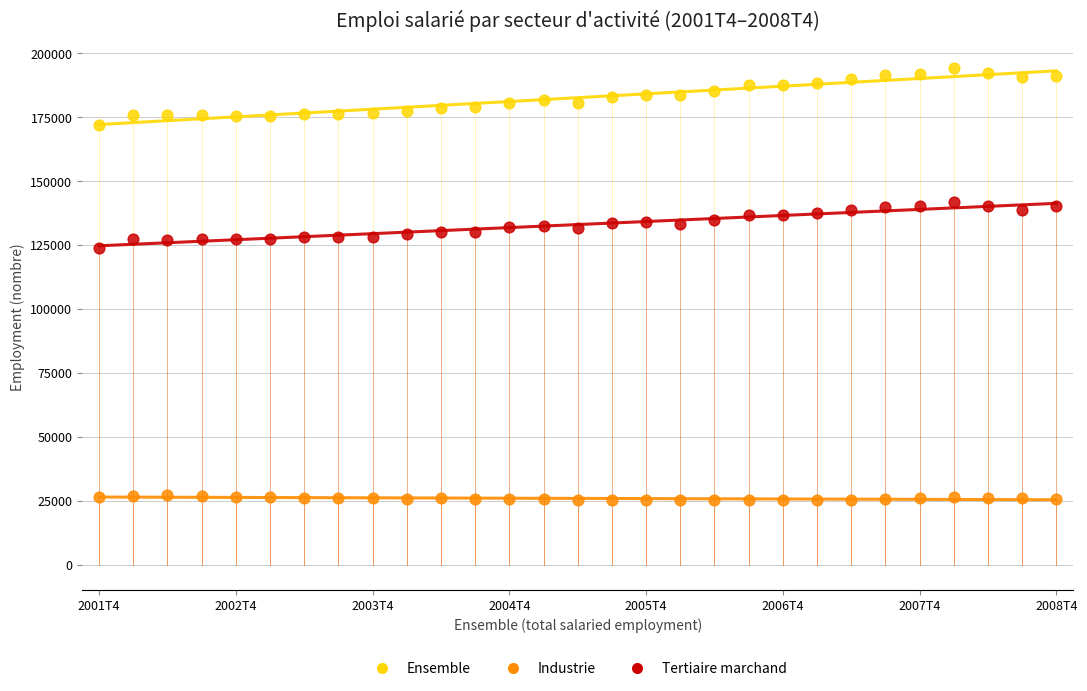

Which series reaches the minimum Y coordinate?

Industrie